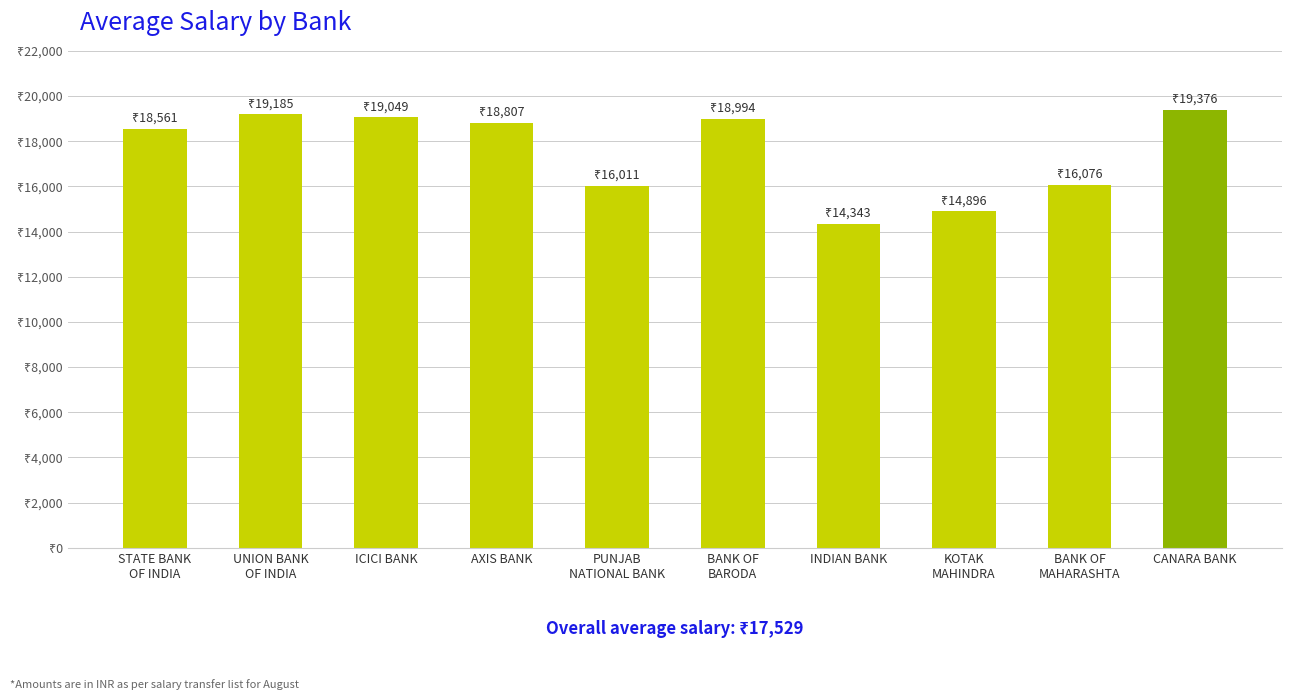

Which category has the lowest value across all series?

INDIAN BANK